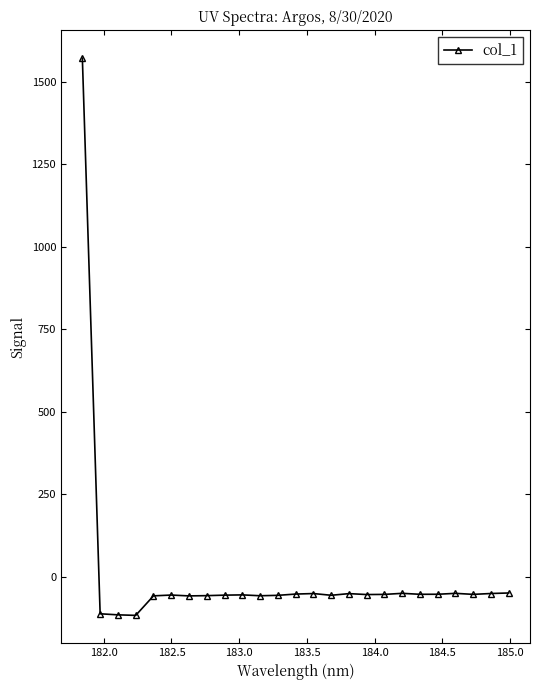

How many positive values are there?

1